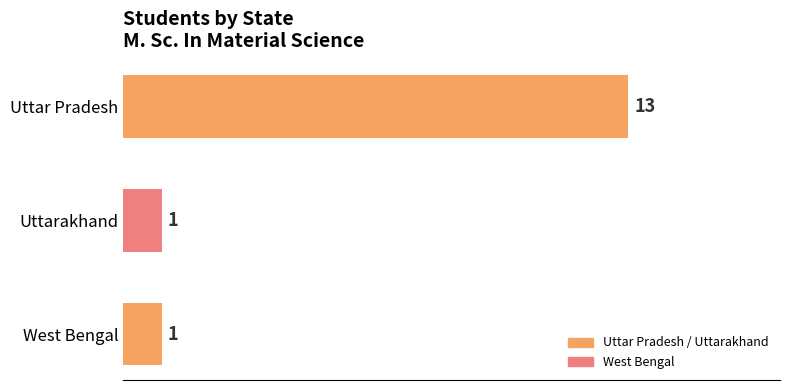

What is the smallest value displayed?

1